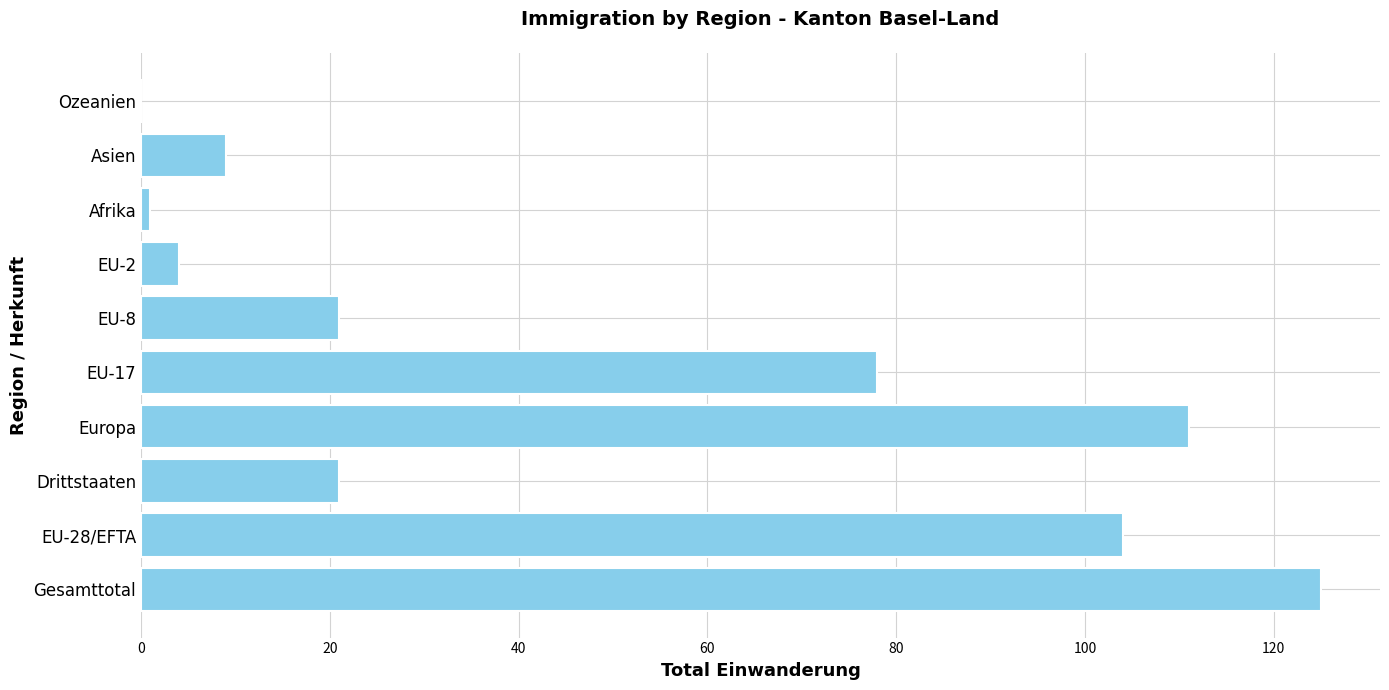

Is it true that the value at EU-8 is 14?

False